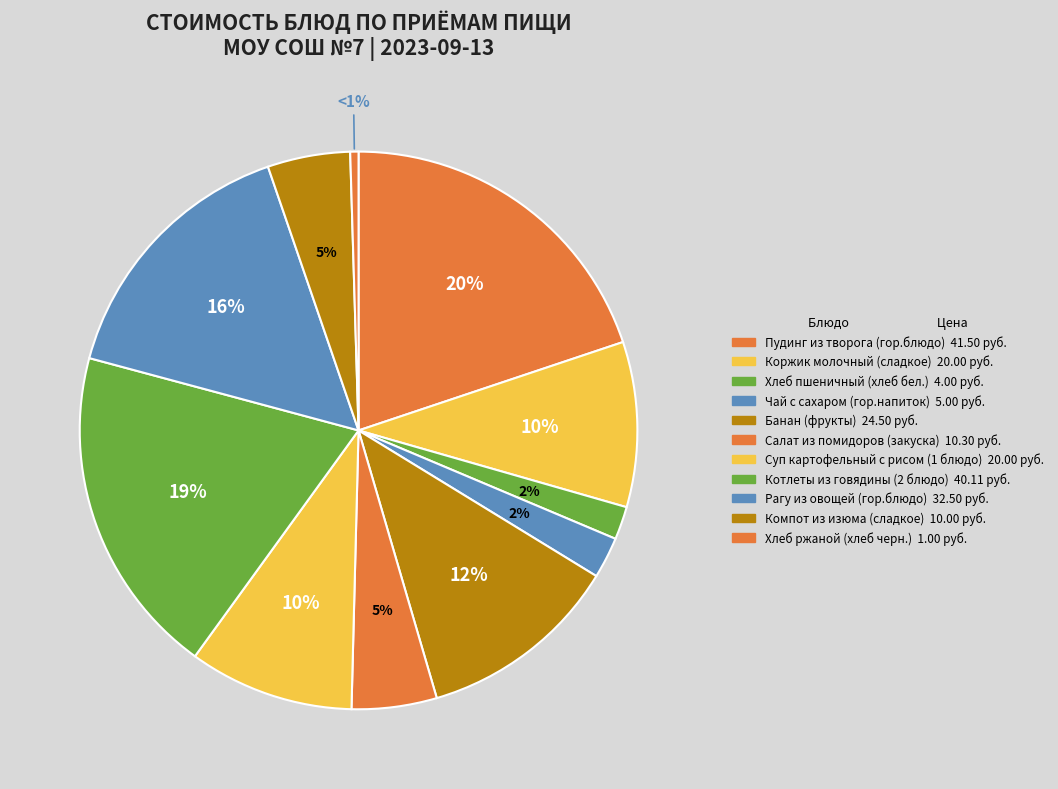

Count the number of slices in the pie.

11